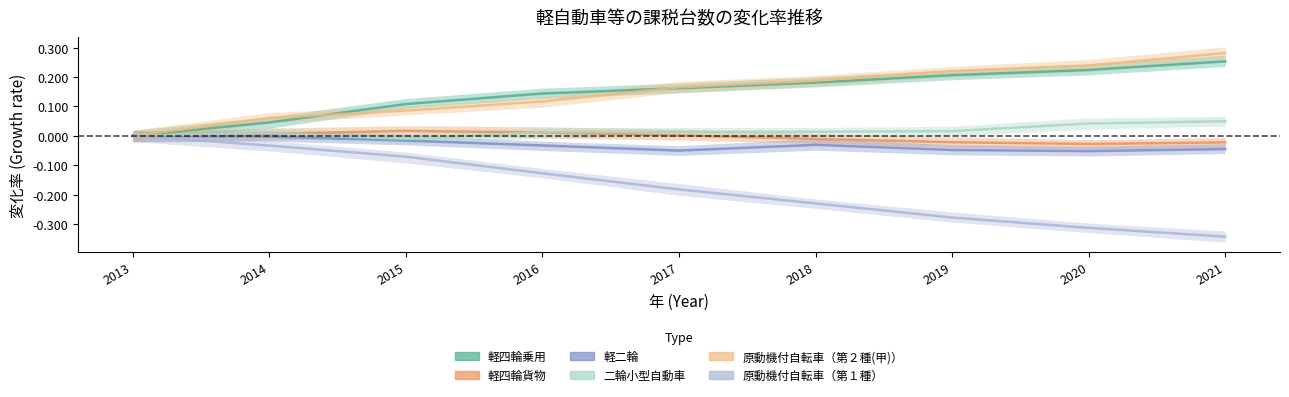

The 軽四輪貨物 series shows -0.0 at 2021. True or false?

False